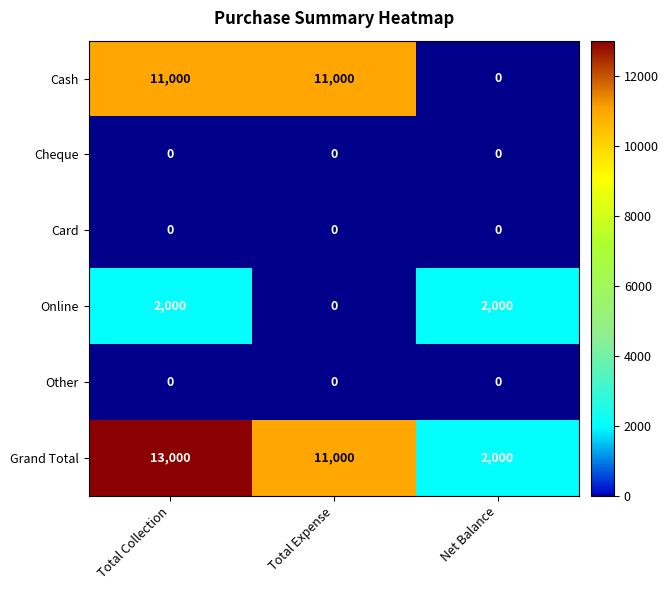

What is the difference between the maximum and minimum values in the Cash series?

11000